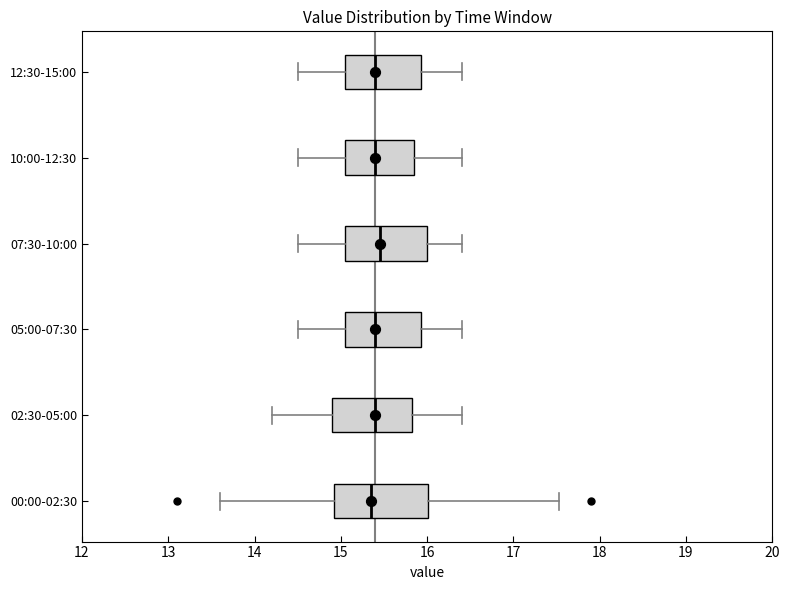

Where does the right whisker of the box for 07:30-10:00 end on the x-axis? The values are not printed on the chart, so give them approximately, as read against the axis.

16.4